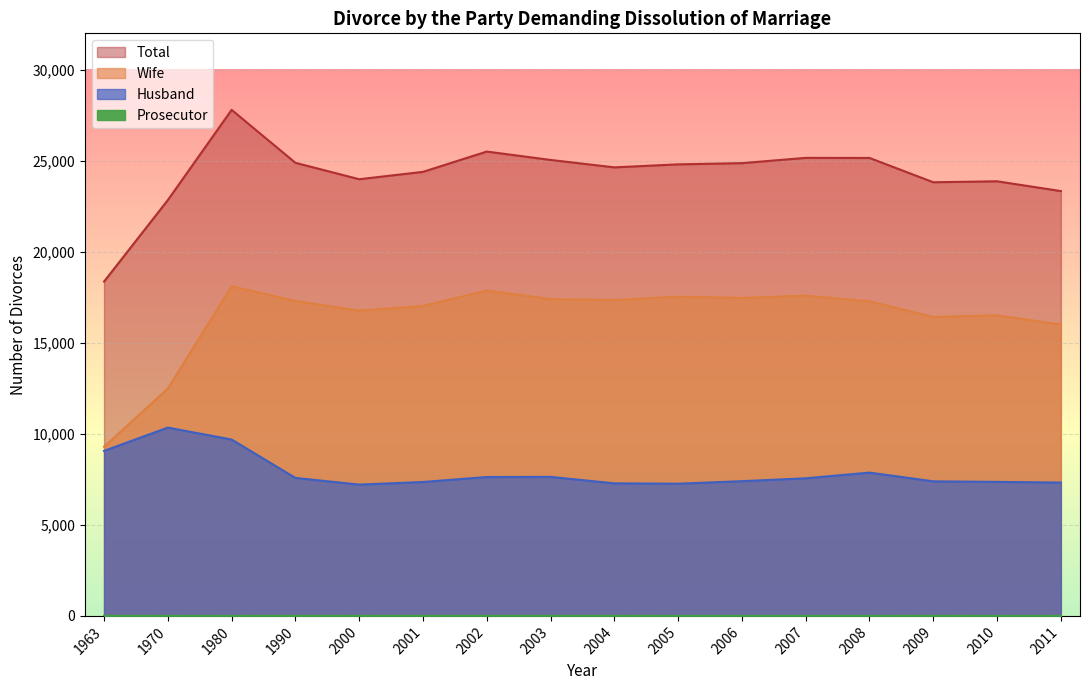

Which category has the highest value in the Total series?

1980